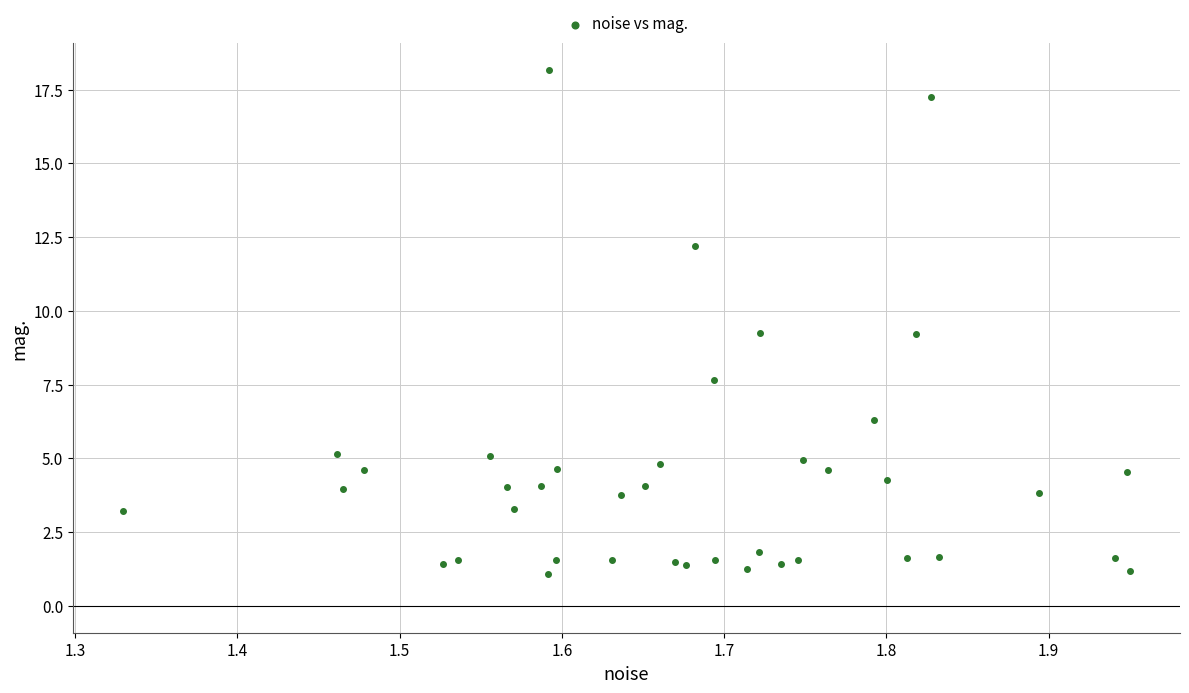

What is the range of Y values (max minus min)?

17.1